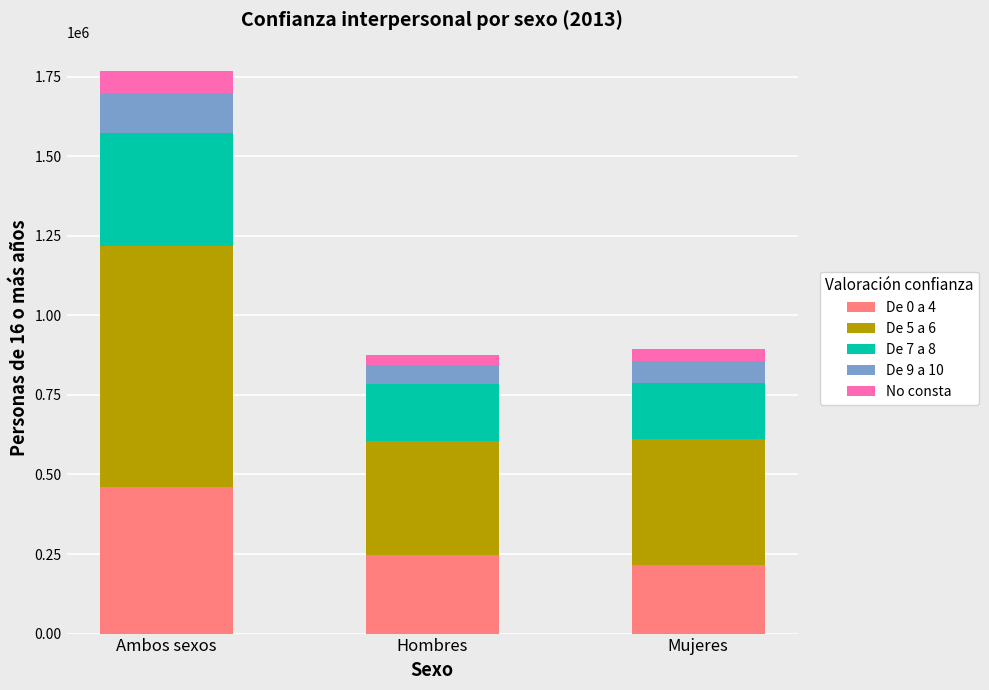

Count the number of data series in this chart.

5